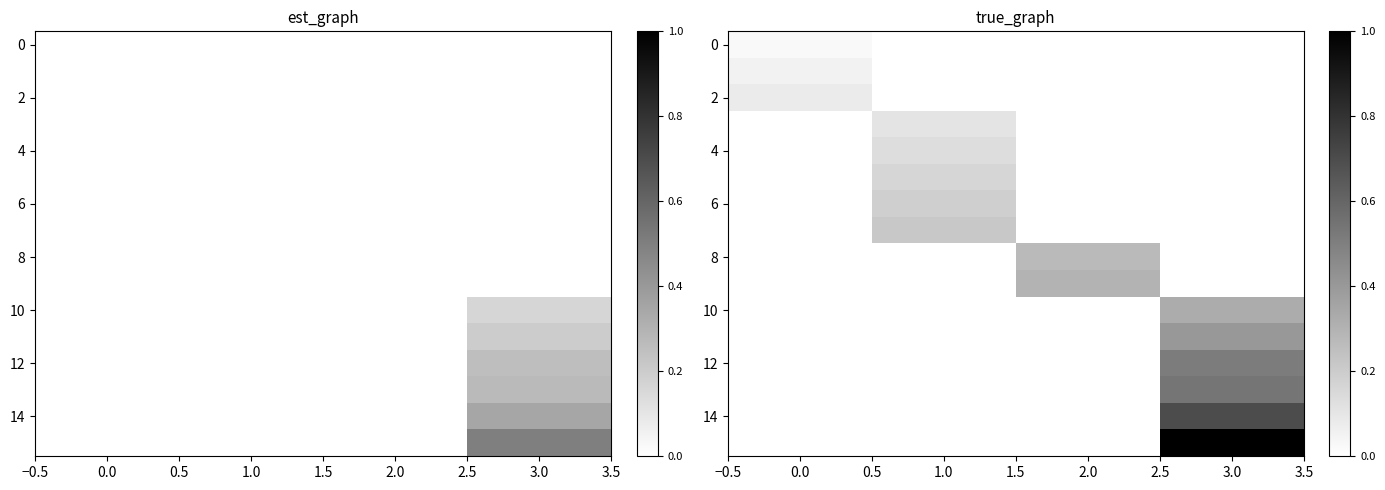

What is the maximum value shown in the chart?

1.0